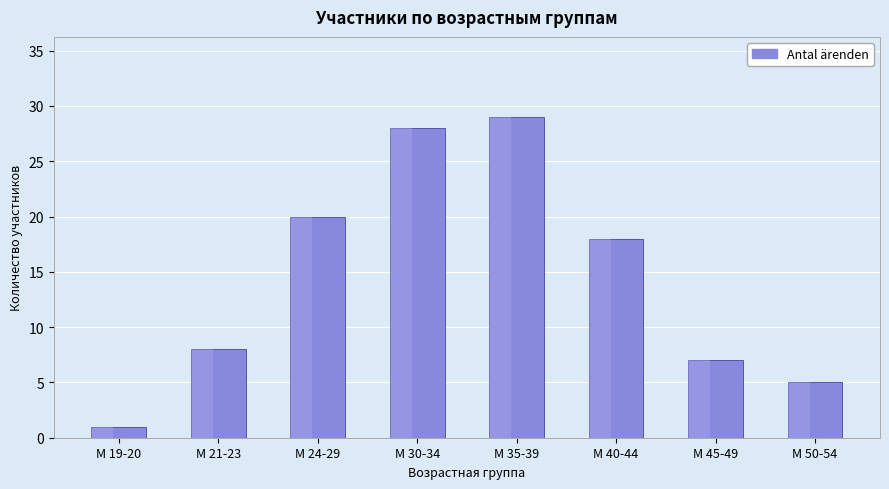

What is the change in value from М 24-29 to М 45-49?

-13